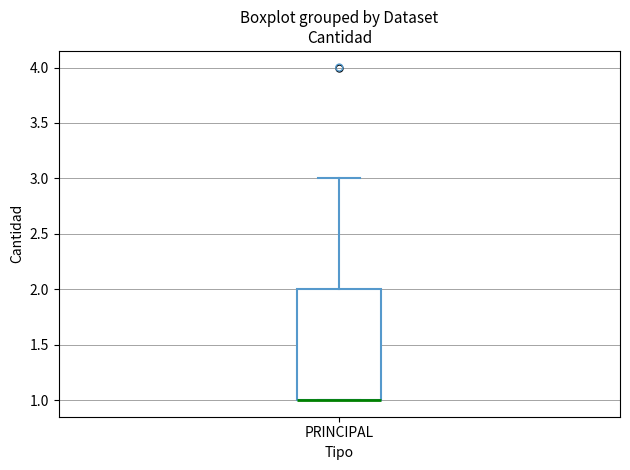

Transcribe this box plot: give where the median line is, the range the box spans, and where the two whiskers end, as read against the y-axis. The values are not printed on the chart, so give them approximately, as read against the axis.

median 1 (drawn on the box's lower edge), box 1 to 2, whiskers 1 to 3